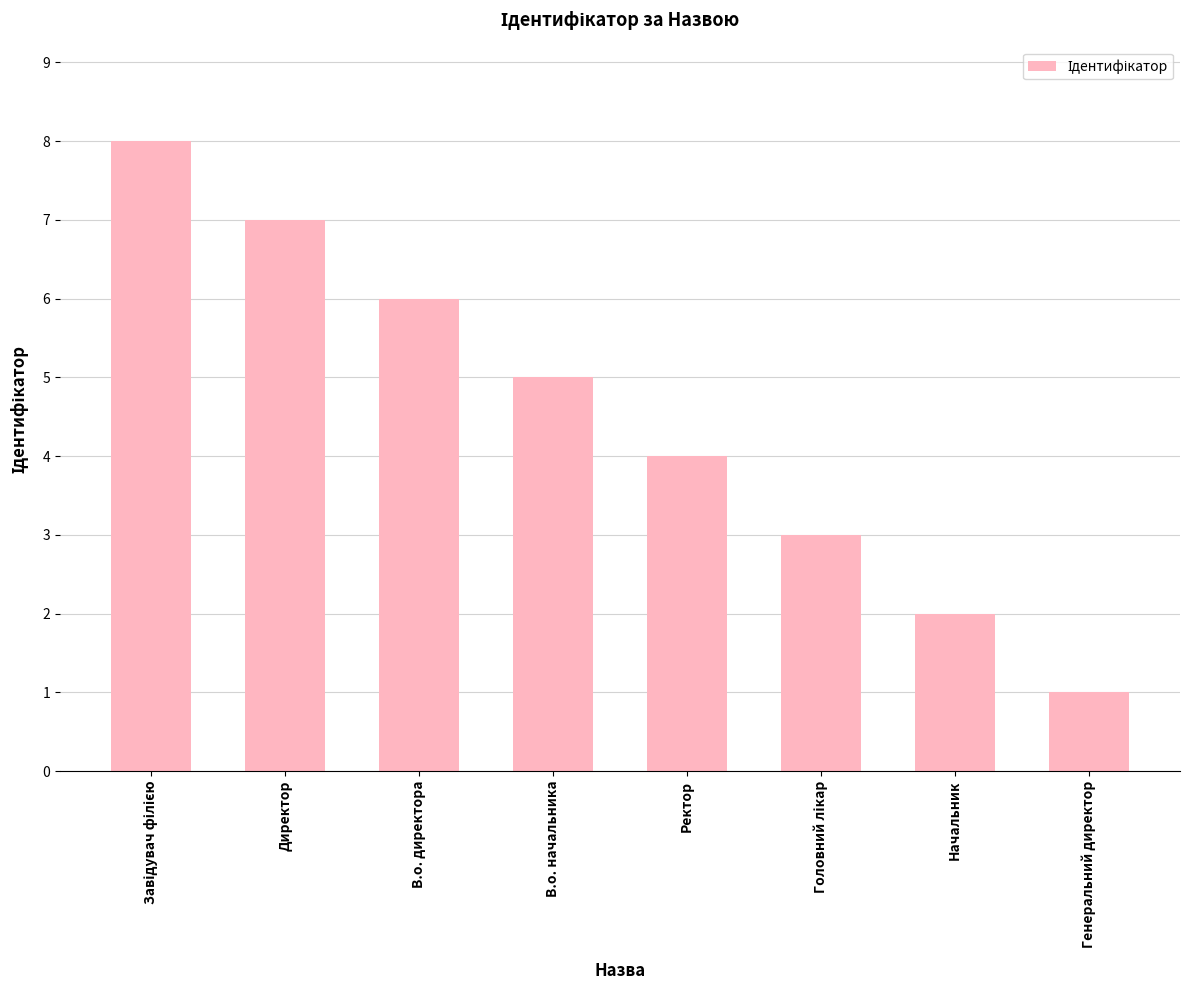

What is the label of the 6th bar from the right?

В.о. директора